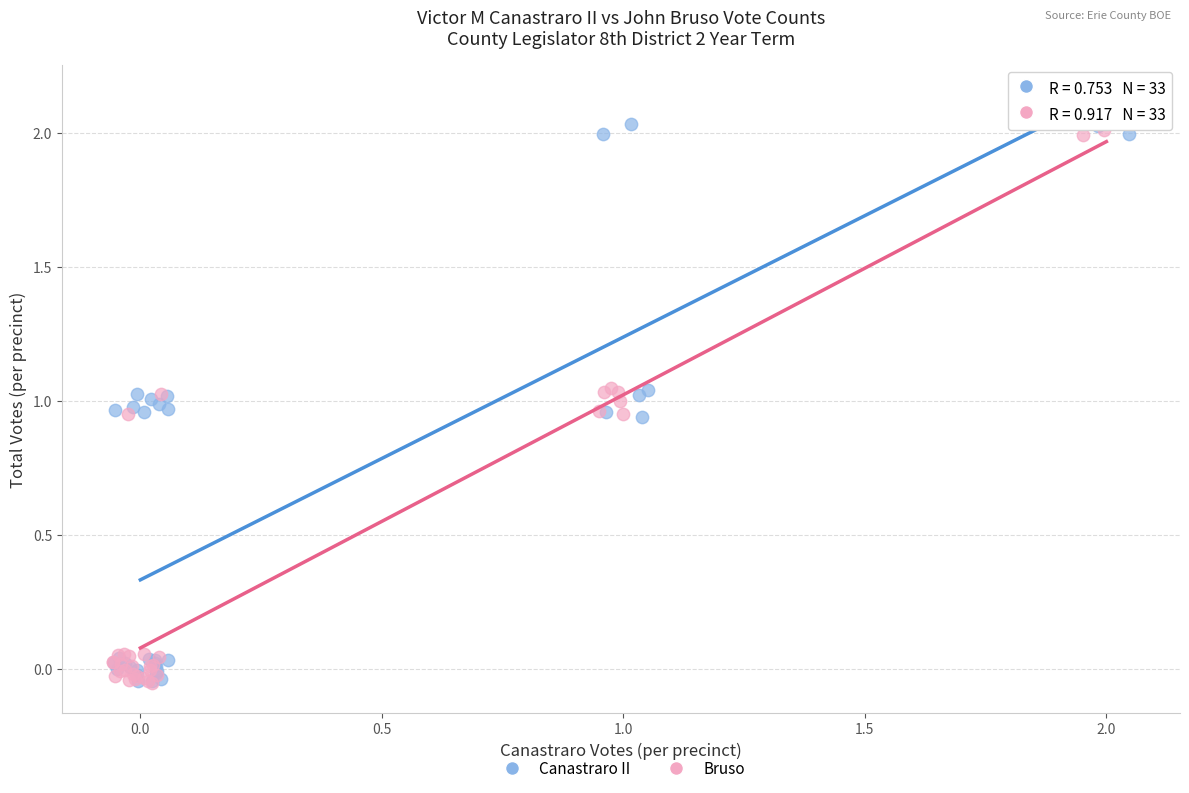

Which series contains the highest Y value?

Canastraro II